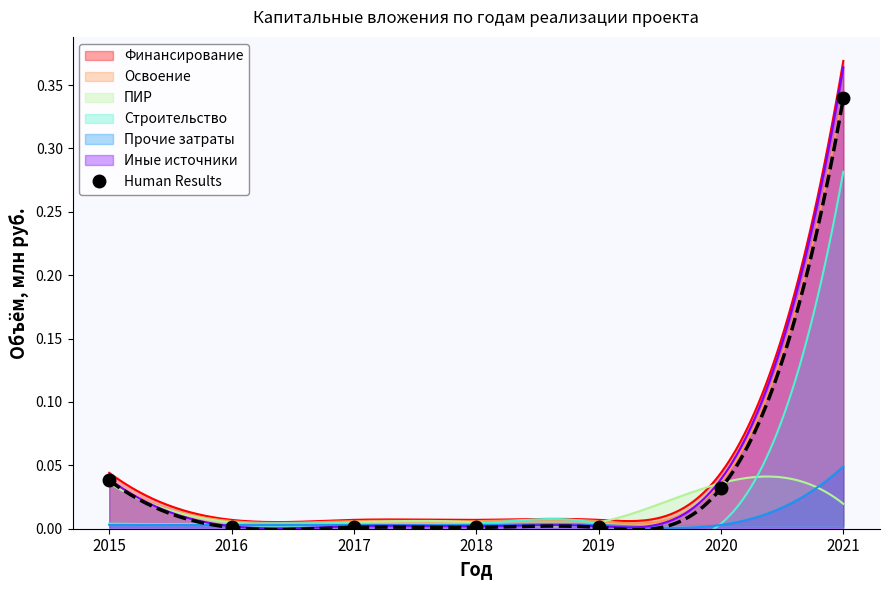

Which category has the highest value in the Human Results series?

2021